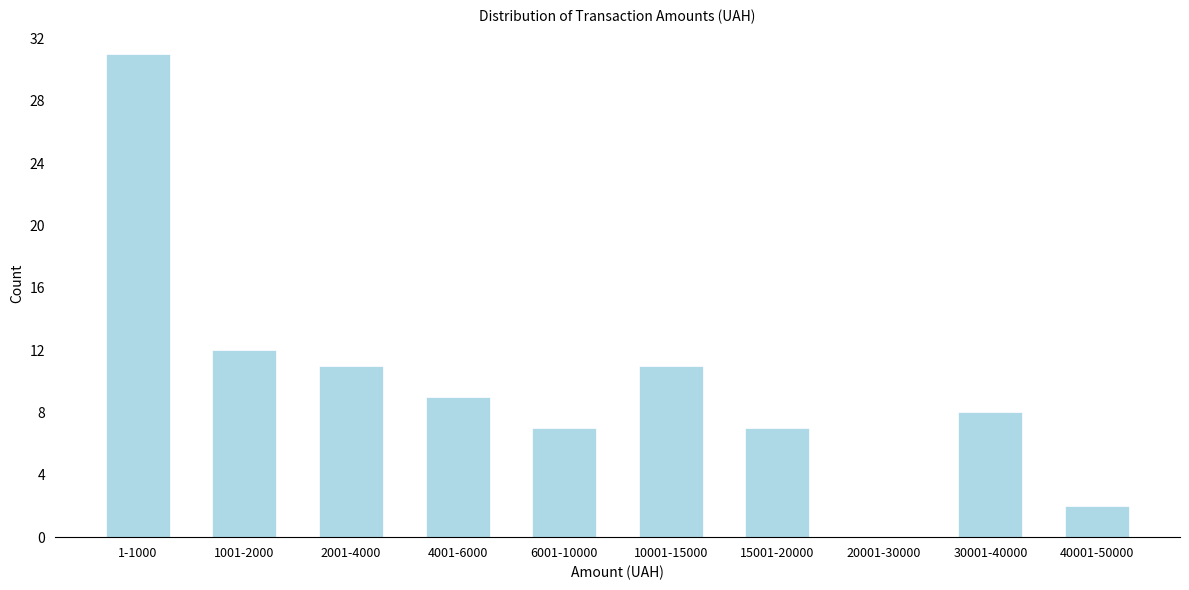

Reading right to left, what are all the values shown in this chart?

40001-50000=2	30001-40000=8	20001-30000=0	15001-20000=7	10001-15000=11	6001-10000=7	4001-6000=9	2001-4000=11	1001-2000=12	1-1000=31